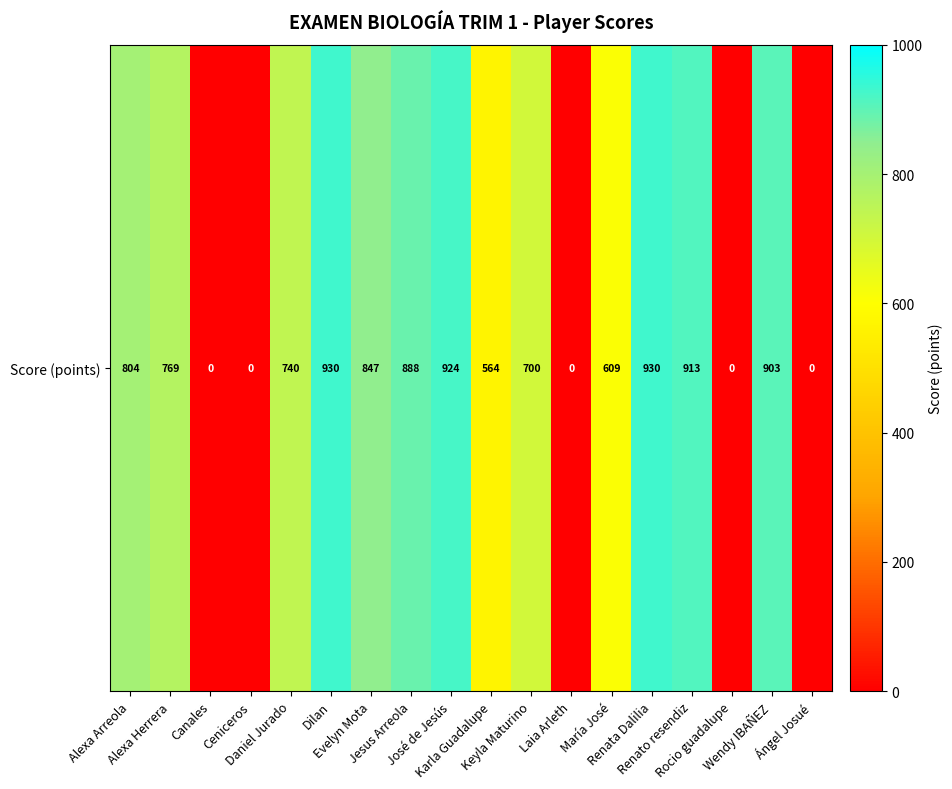

True or false: the data shows 348 at Rocio guadalupe.

False